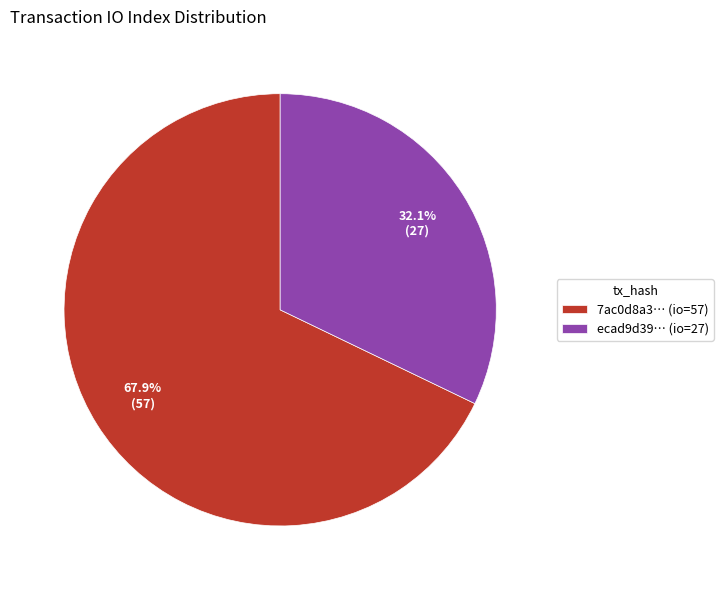

Which slice represents more than half of the pie?

7ac0d8a3… (io=57)